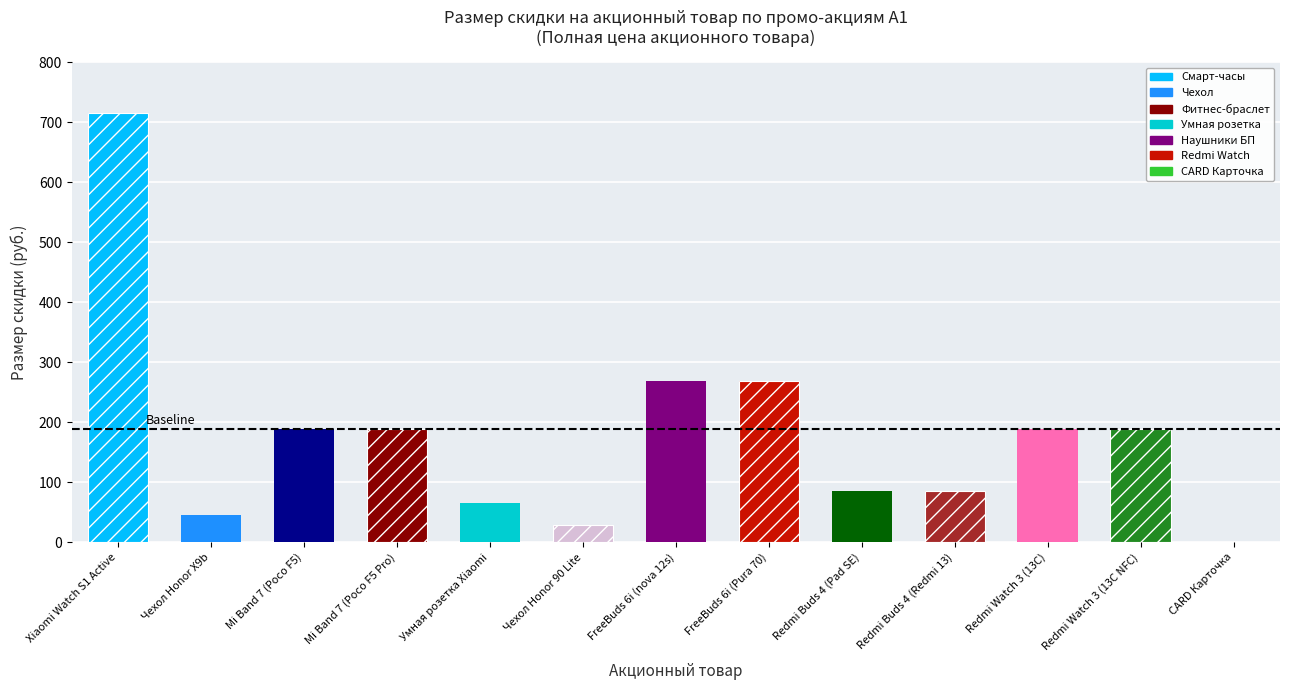

The value at Redmi Buds 4 (Pad SE) is 84.9. True or false?

True